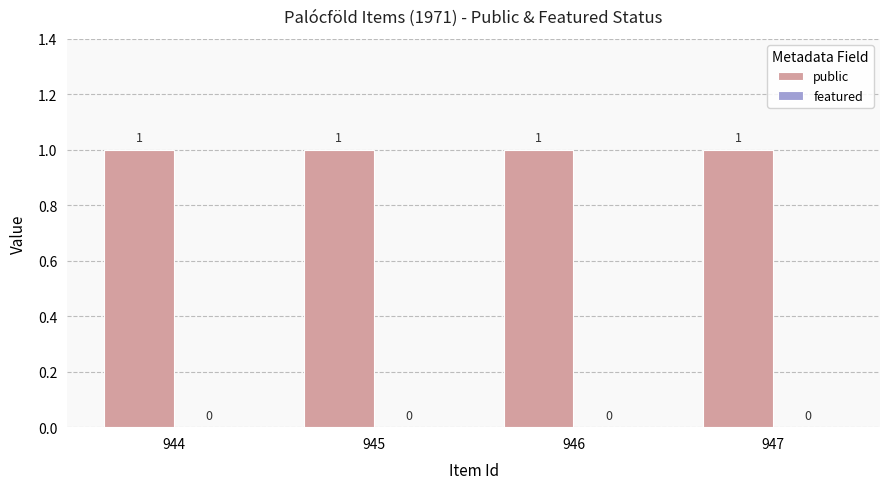

Reading left to right, list all the values displayed in this chart.

public: 944=1	945=1	946=1	947=1
featured: 944=0	945=0	946=0	947=0